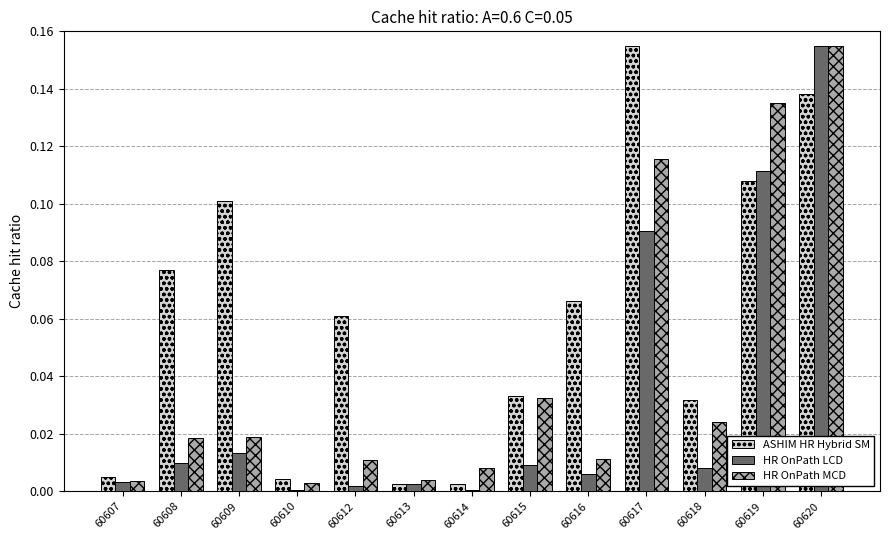

Which series has the widest spread of values?

HR OnPath LCD